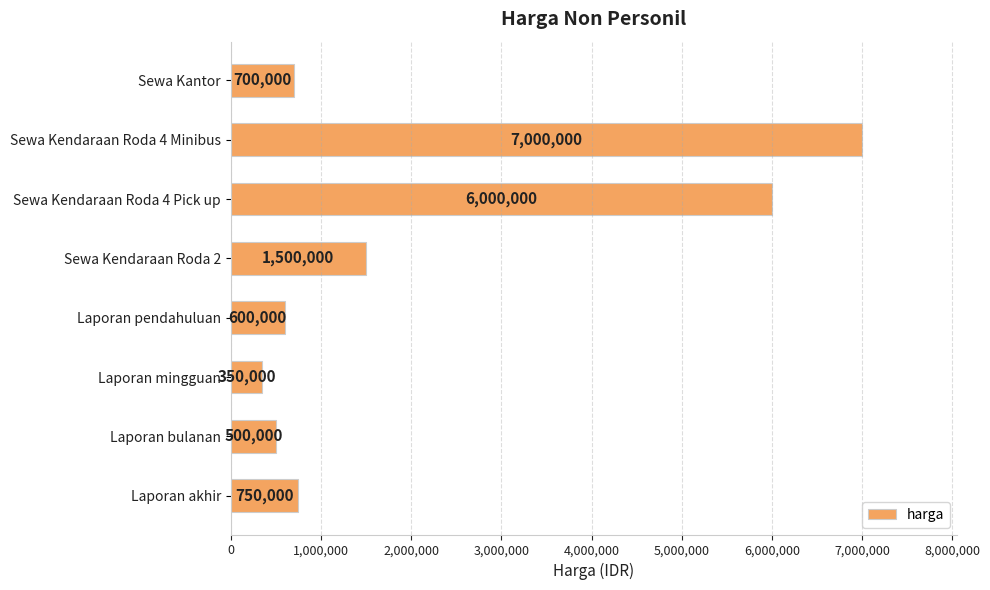

How many values are below 750000?

4